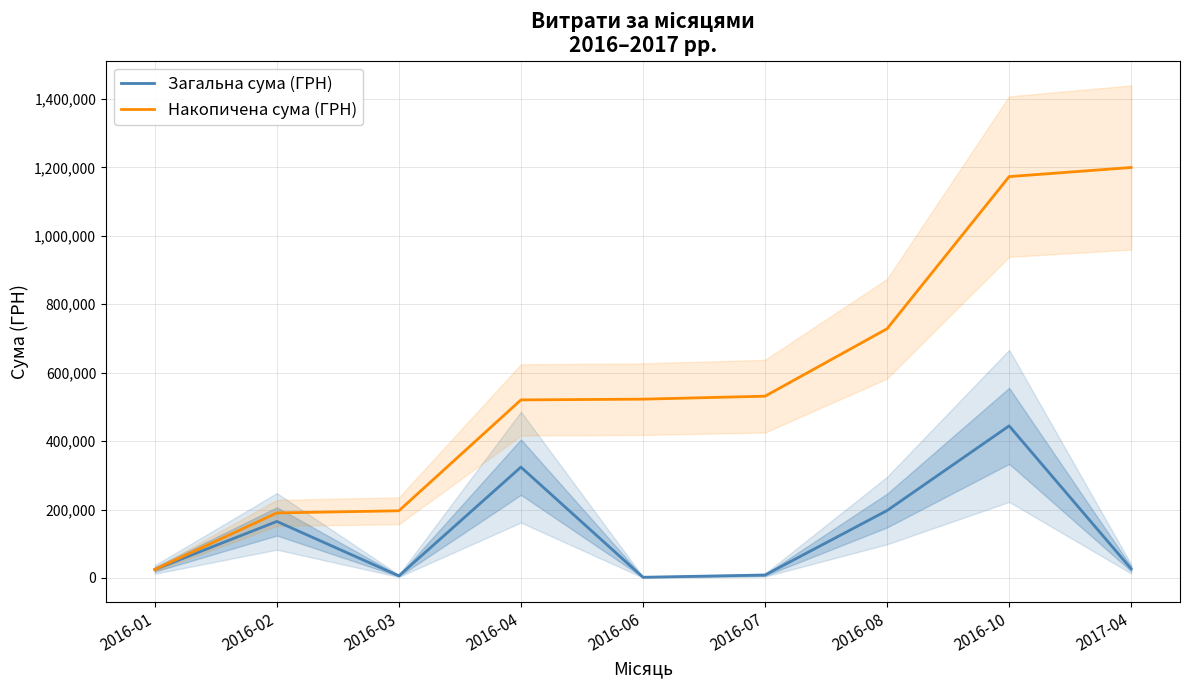

What is the sum of all Загальна сума (ГРН) values?

1199481.8